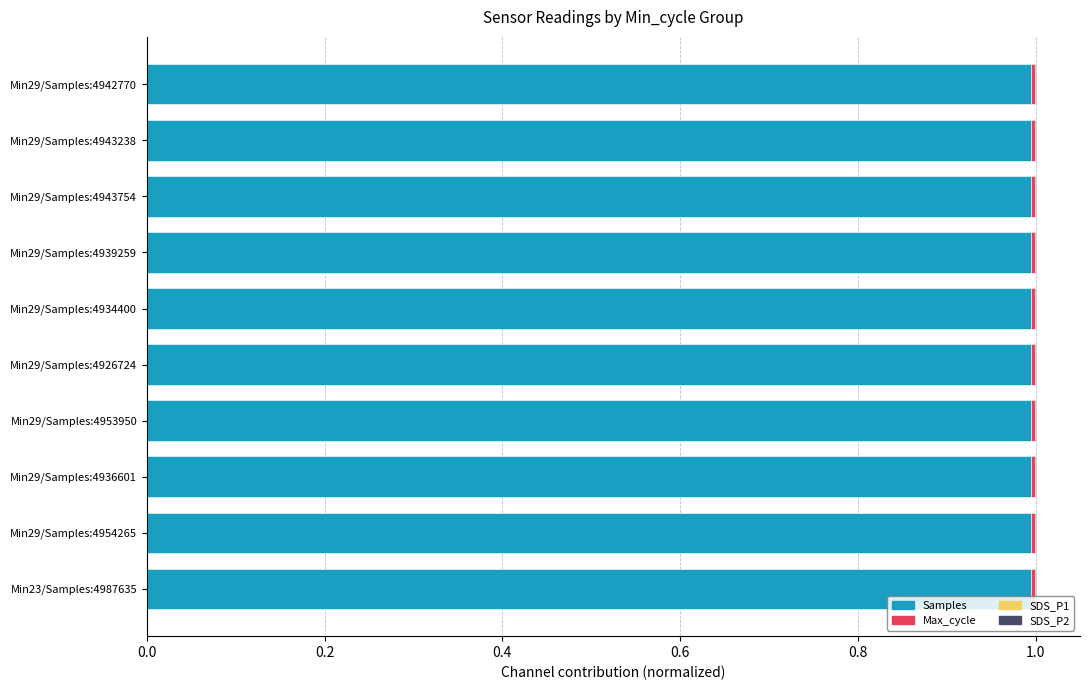

How many distinct data groups are displayed?

4